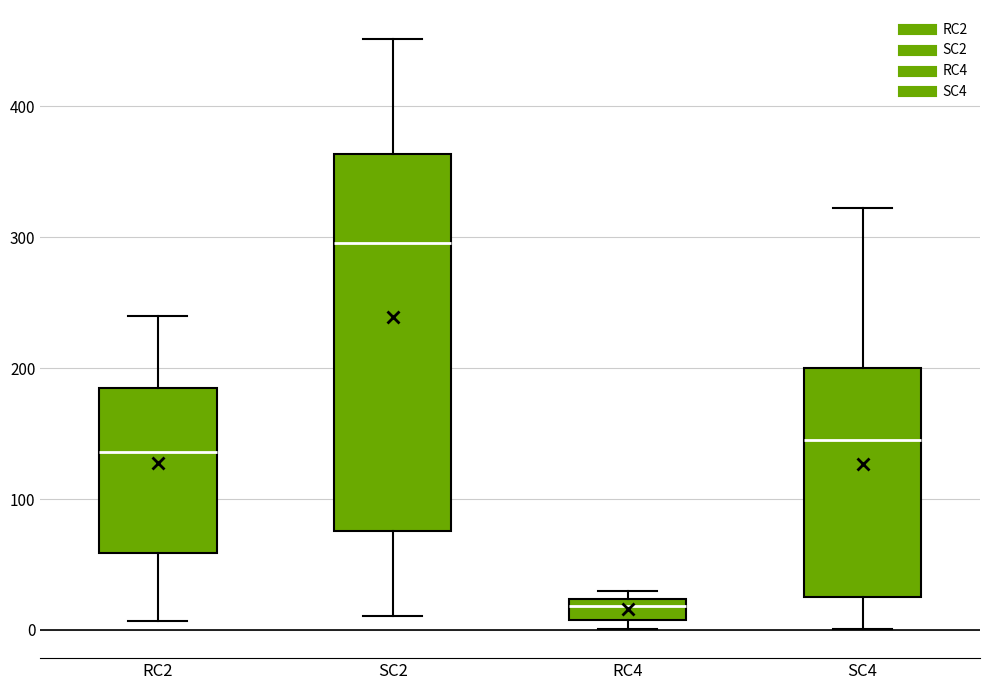

Comparing the boxes themselves (not the whiskers), which one is the tallest?

SC2